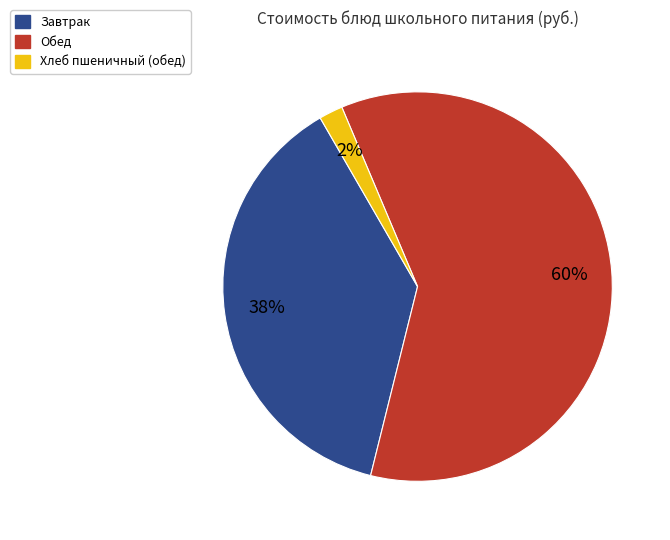

To the nearest percent, what is the average slice percentage?

33%